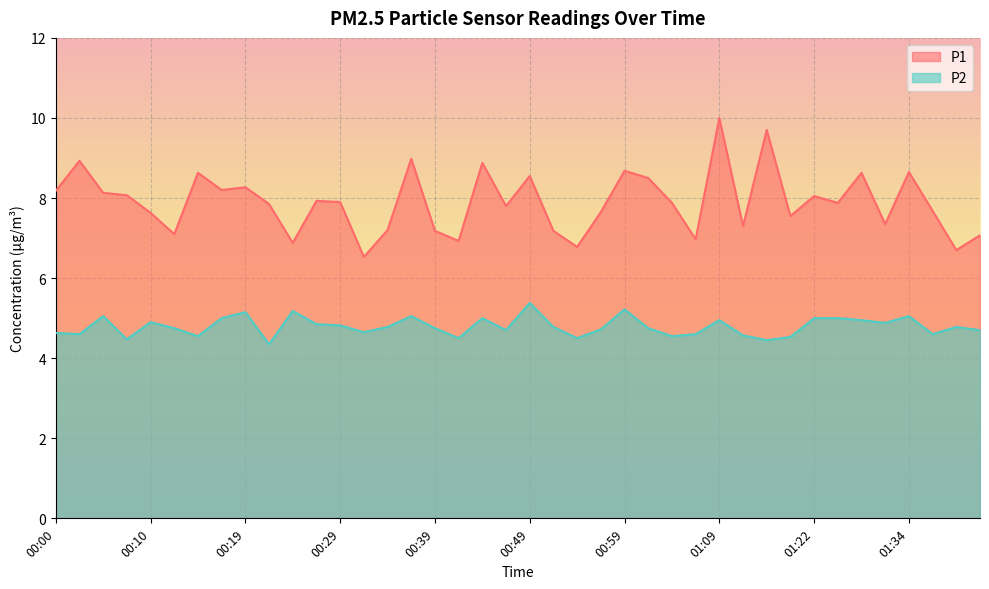

What is the total value across all series at 01:39?

11.5